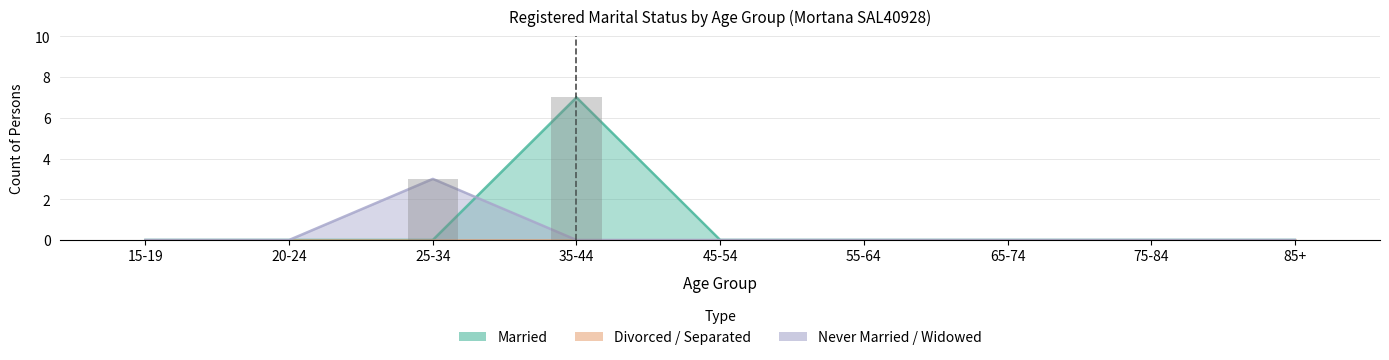

What is the label of the 1st bar from the left?

15-19